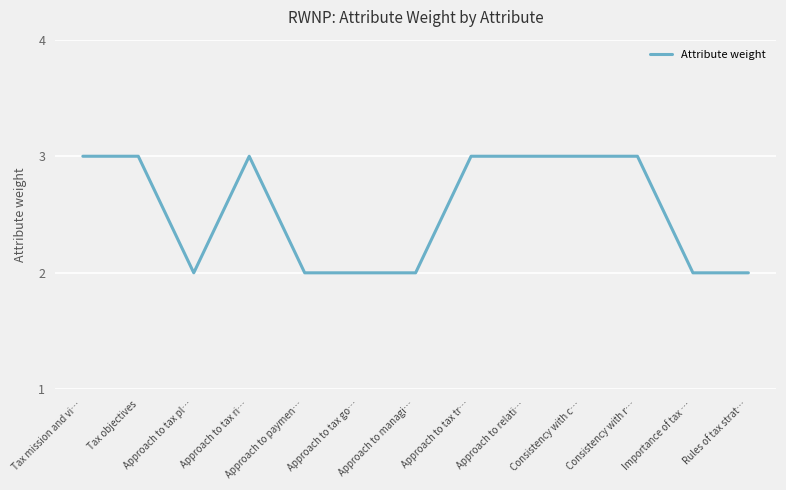

What is the greatest value displayed?

3